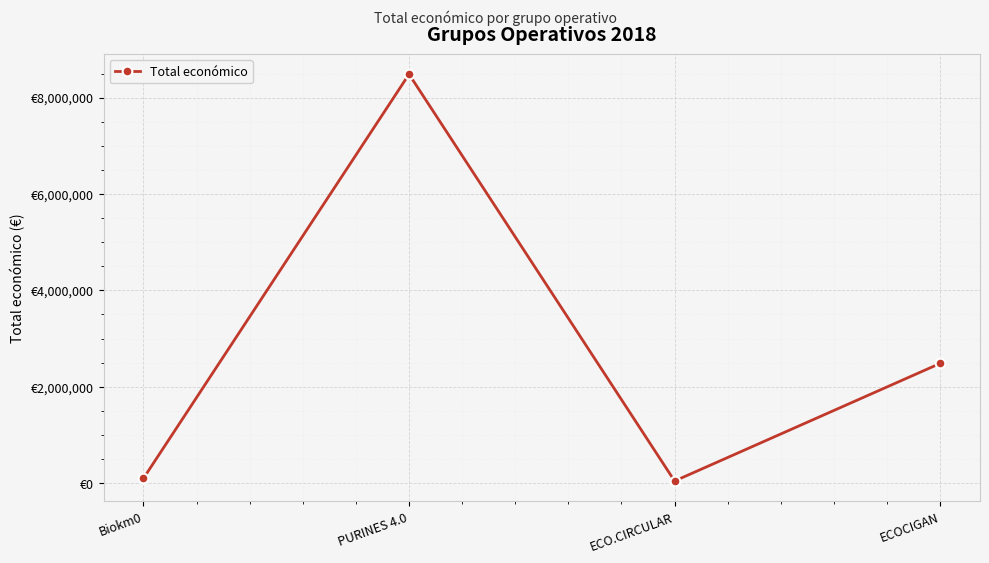

What is the change in value from Biokm0 to ECO.CIRCULAR?

-55223